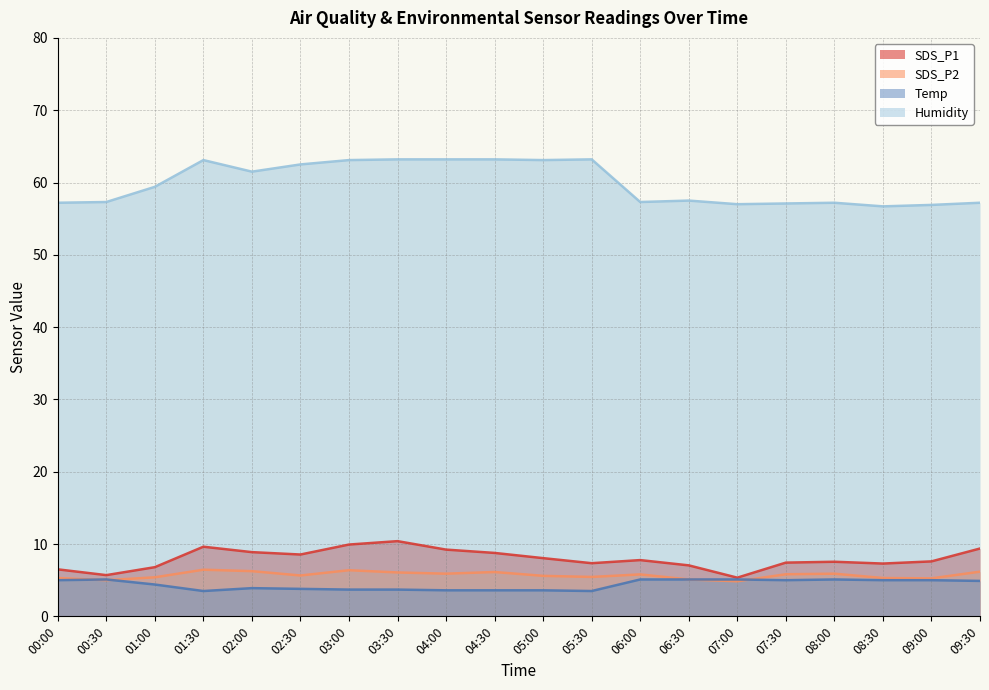

True or false: Temp has more than 0 interior local peaks.

True